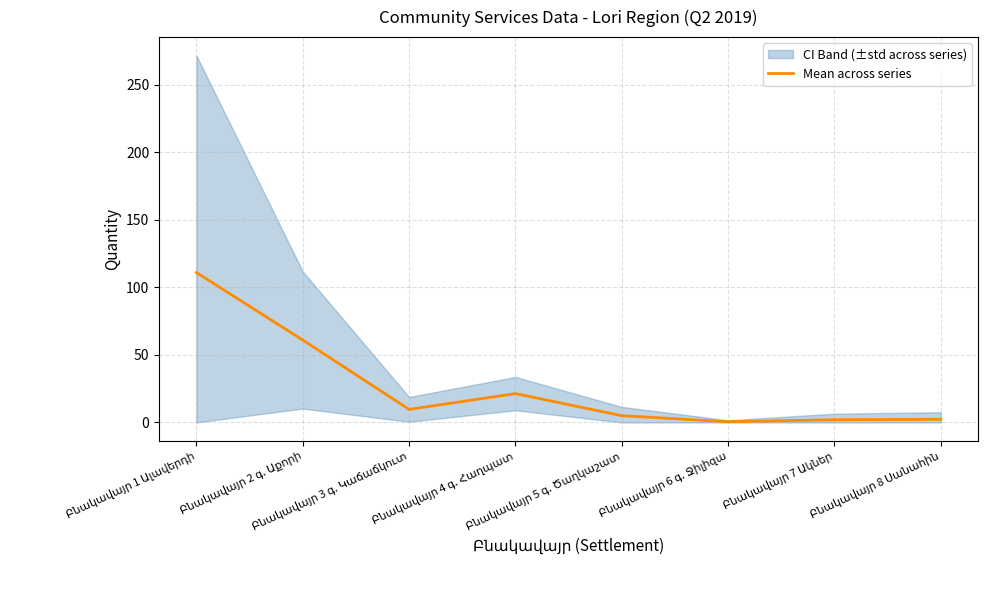

What is the ratio of the value at Բնակավայր 6 գ. Ջիլիզա to the value at Բնակավայր 3 գ. Կաճաճկուտ?

0.1